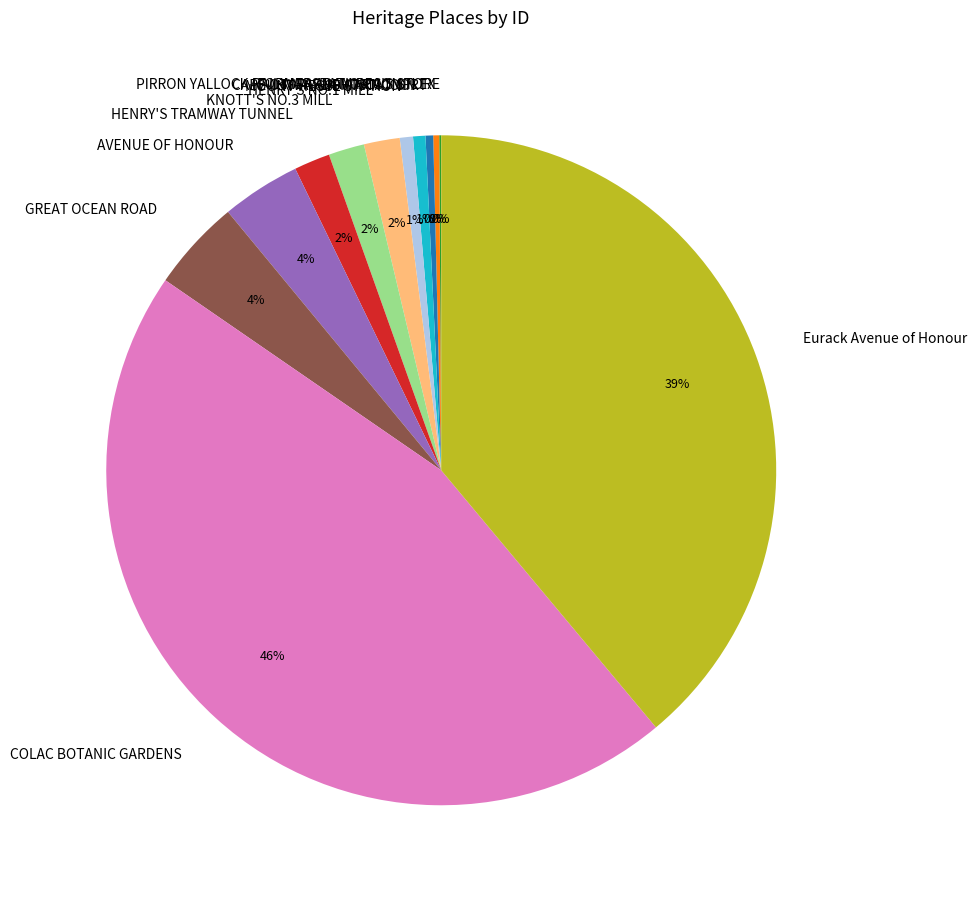

Which has a higher value, GREAT OCEAN ROAD or Eurack Avenue of Honour?

Eurack Avenue of Honour